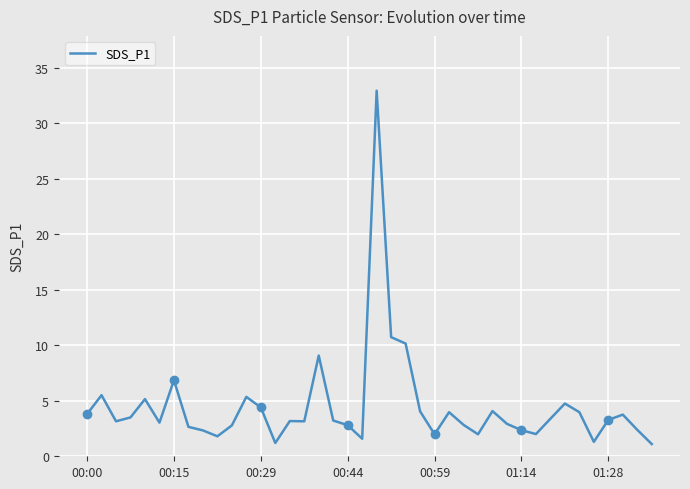

The chart shows a value of 4.0 at 23. True or false?

True